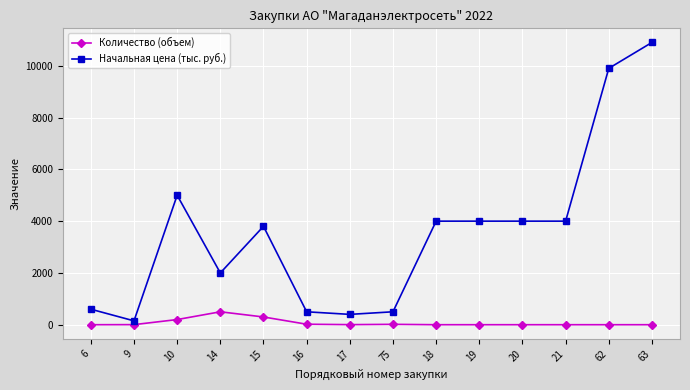

Which label corresponds to the largest value in the chart?

63